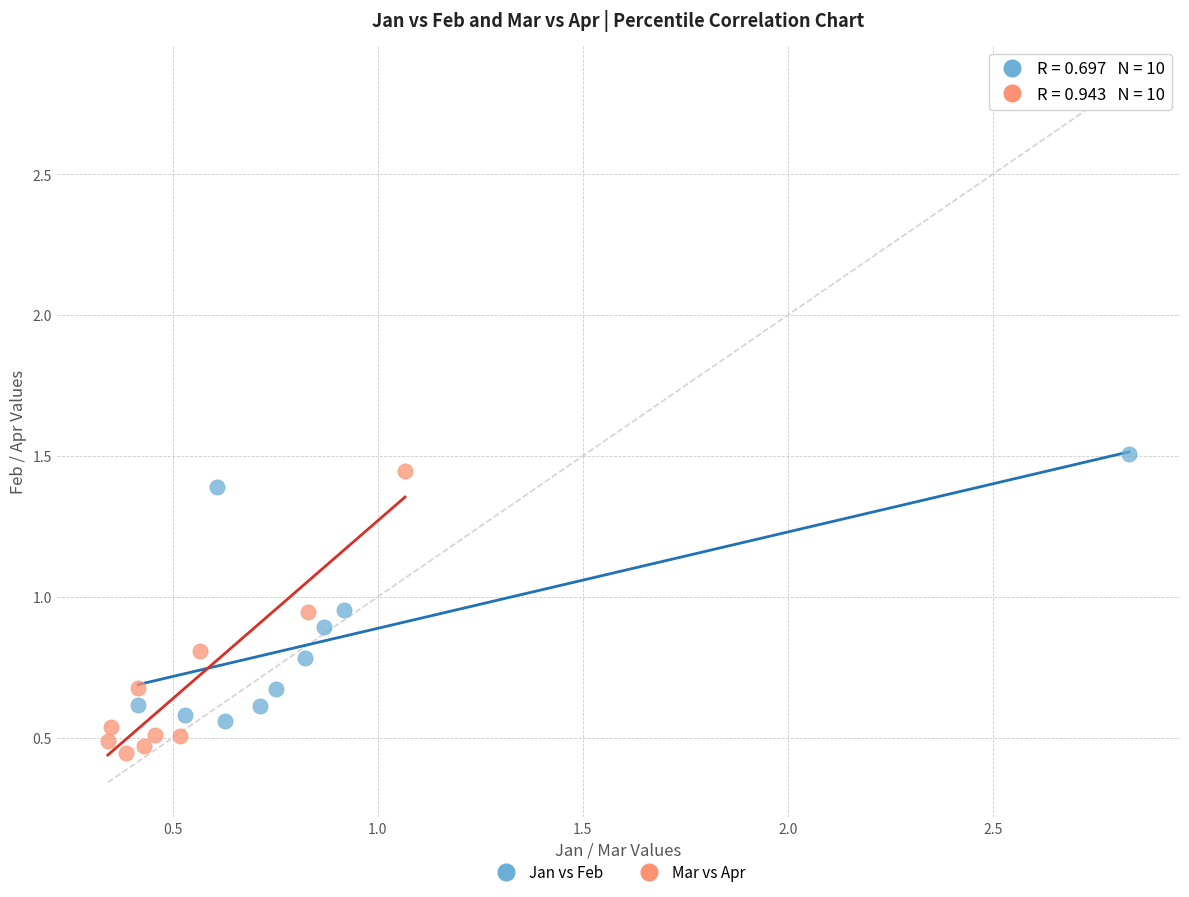

Which series reaches the minimum Y coordinate?

Mar vs Apr